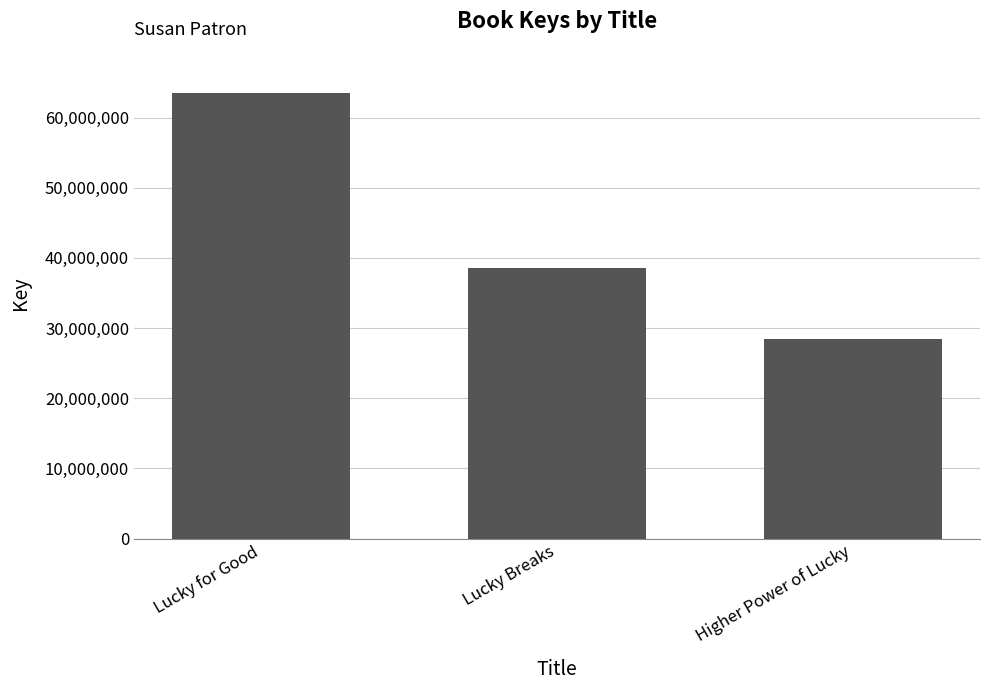

Rank the categories by value from highest to lowest.

Lucky for Good, Lucky Breaks, Higher Power of Lucky